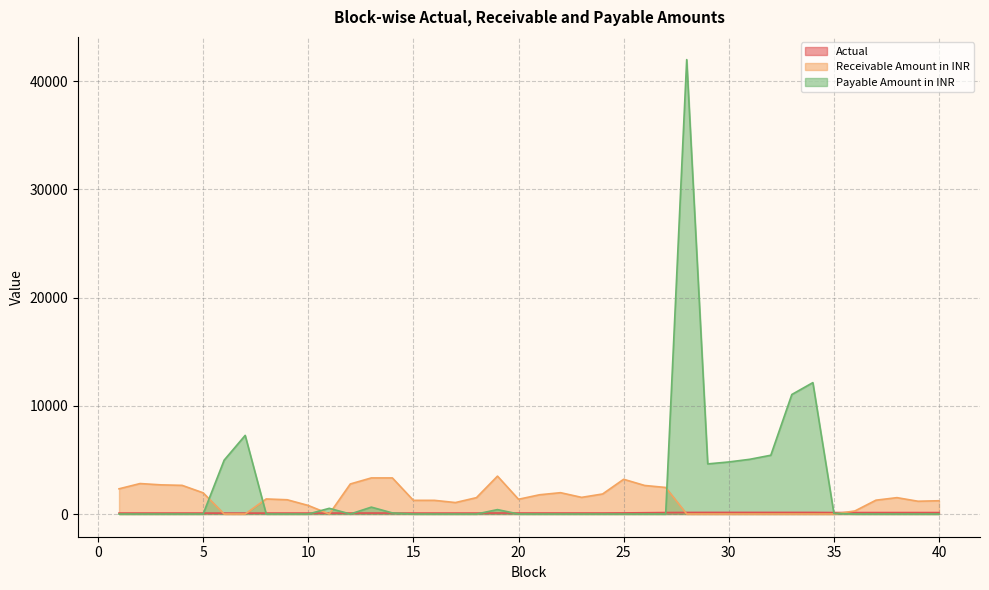

Does the chart have visible grid lines?

Yes